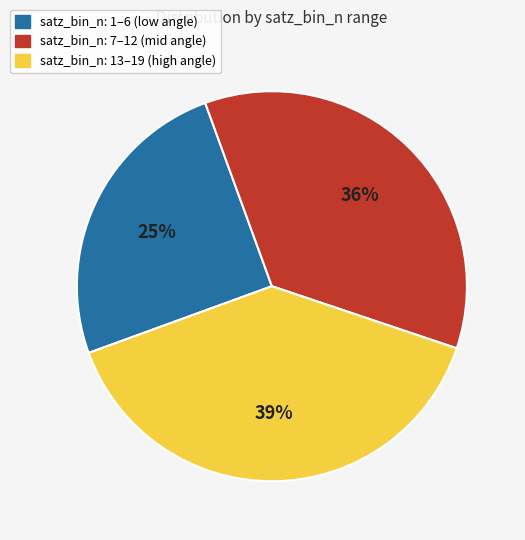

To the nearest percent, what is the difference between the largest and smallest slice percentages?

14%